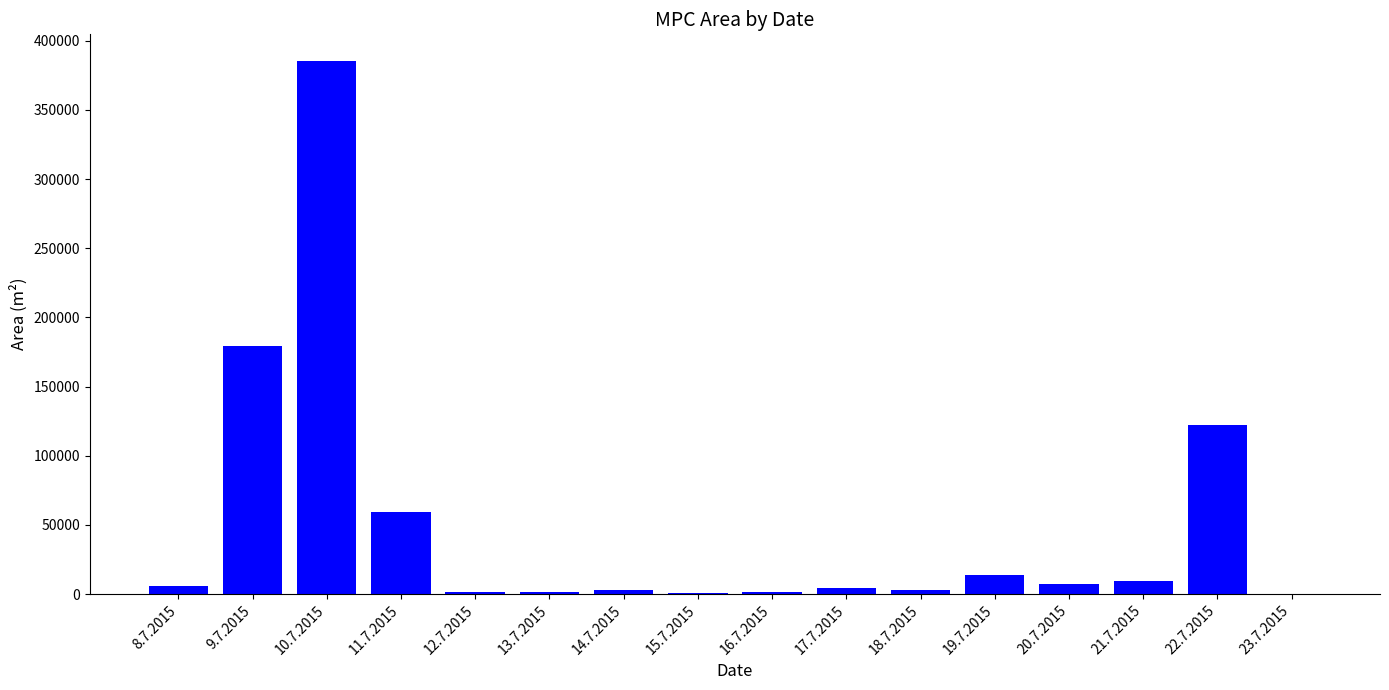

Where is the data nearest to the value 192765?

9.7.2015